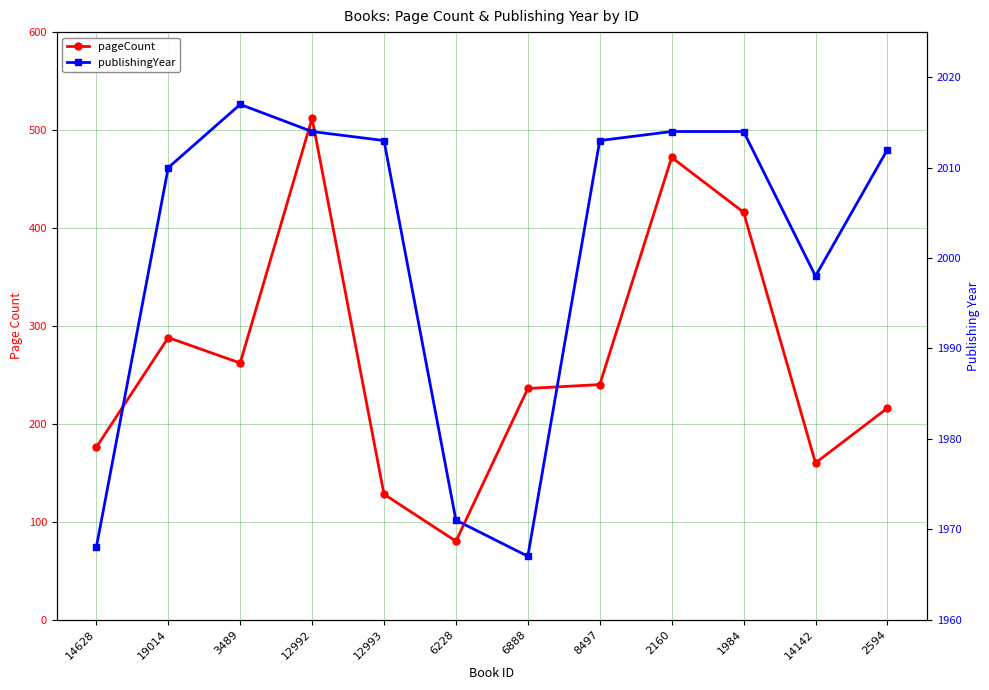

True or false: publishingYear and pageCount cross at least once.

False